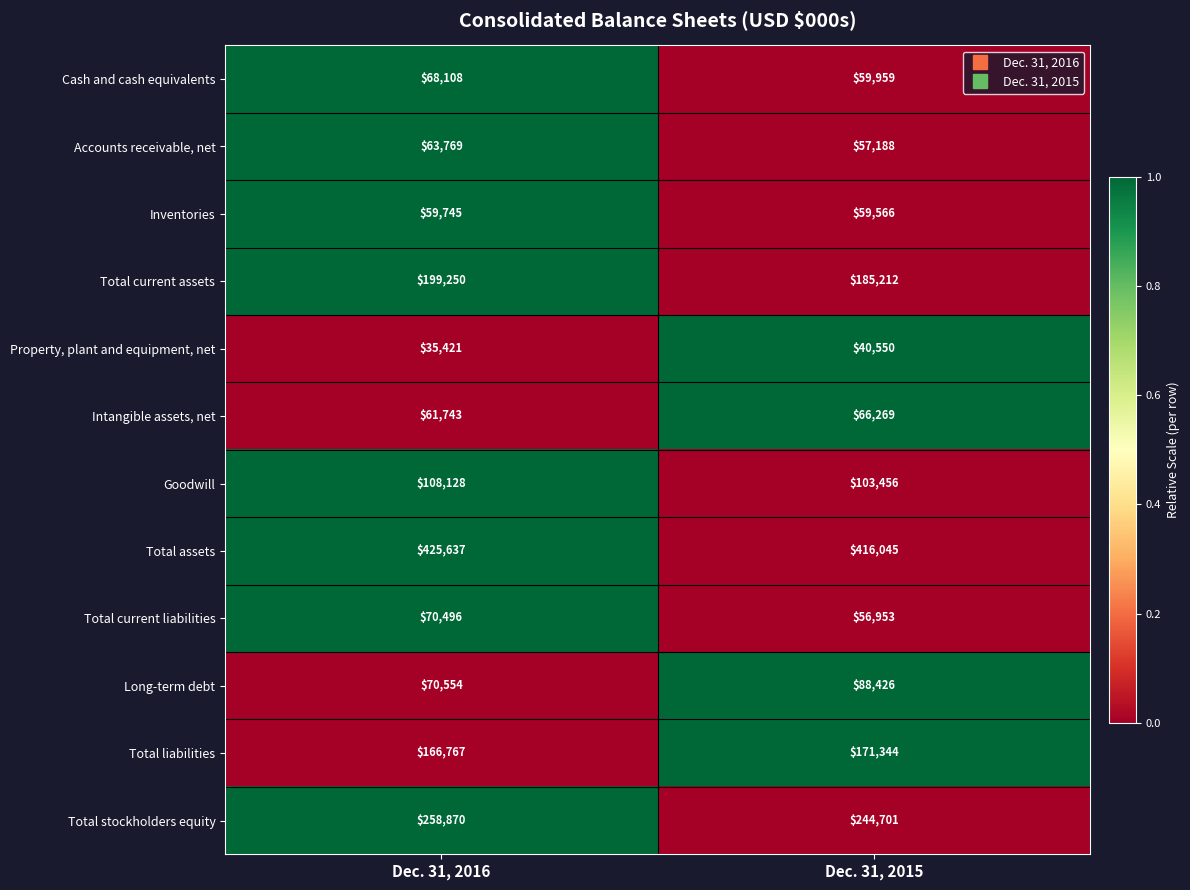

Which series changed the most between Dec. 31, 2016 and Dec. 31, 2015?

Long-term debt